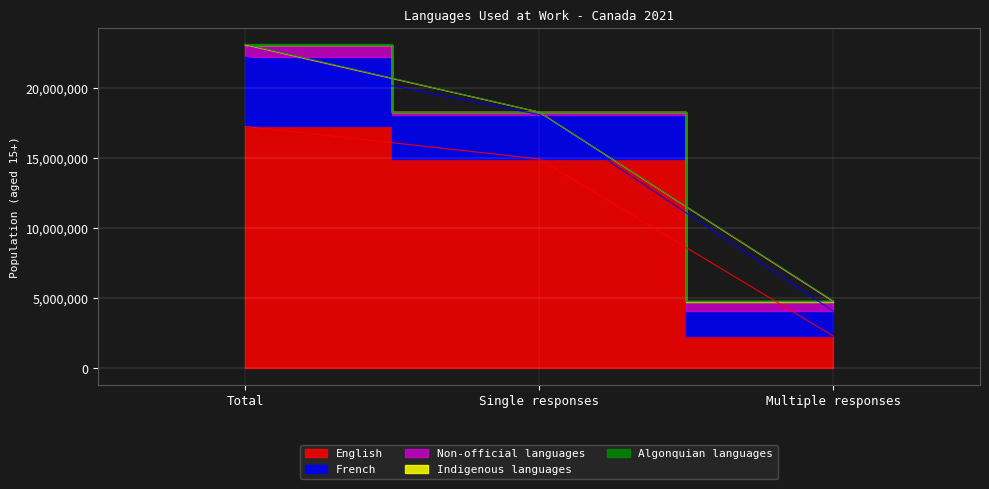

What is the difference between the maximum and minimum values in the Indigenous languages series?

42320